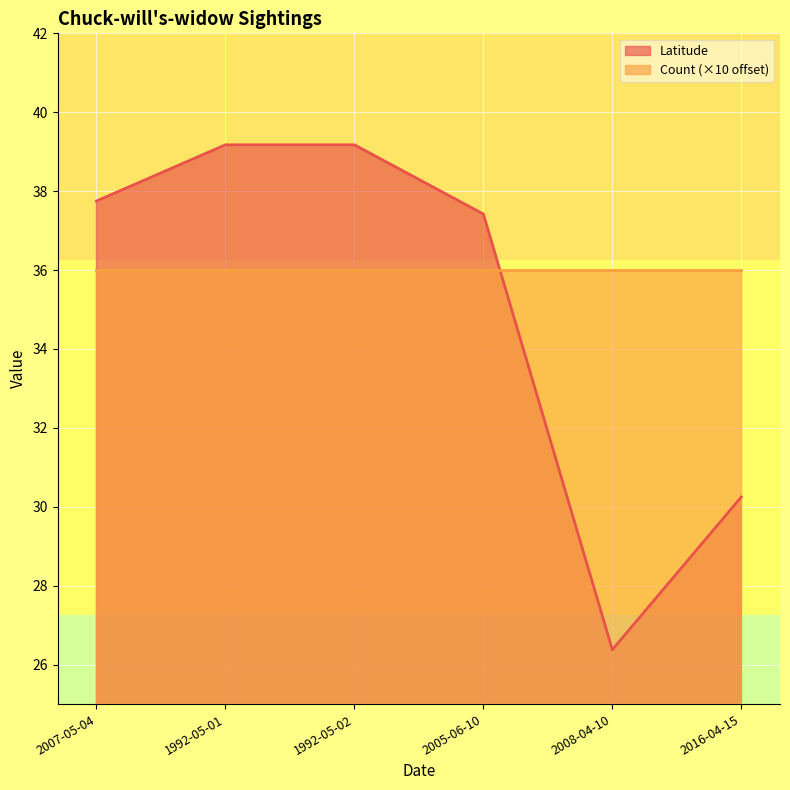

Does the chart display data point markers on the line(s)?

No